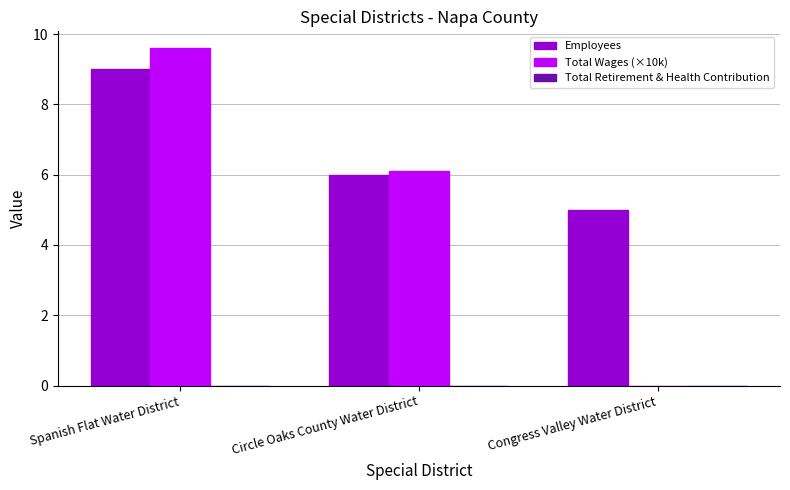

At which category does the chart reach its peak across all series?

Spanish Flat Water District